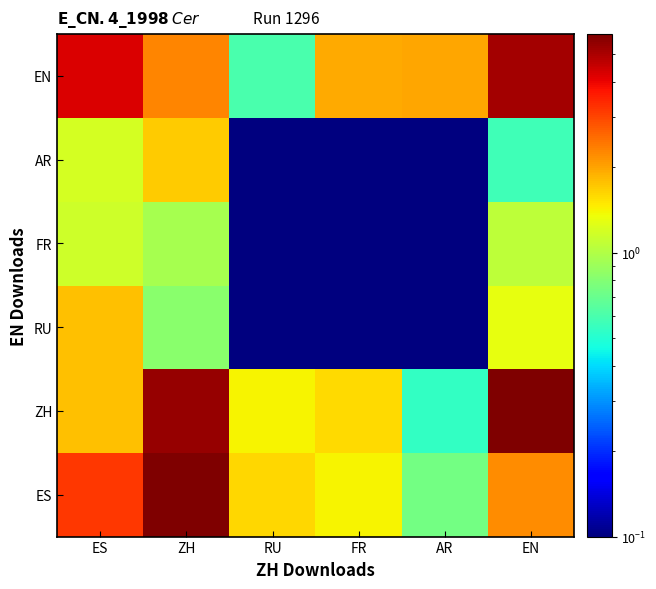

Rank the series by their maximum value, from lowest to highest.

FR, AR, RU, EN, ES, ZH